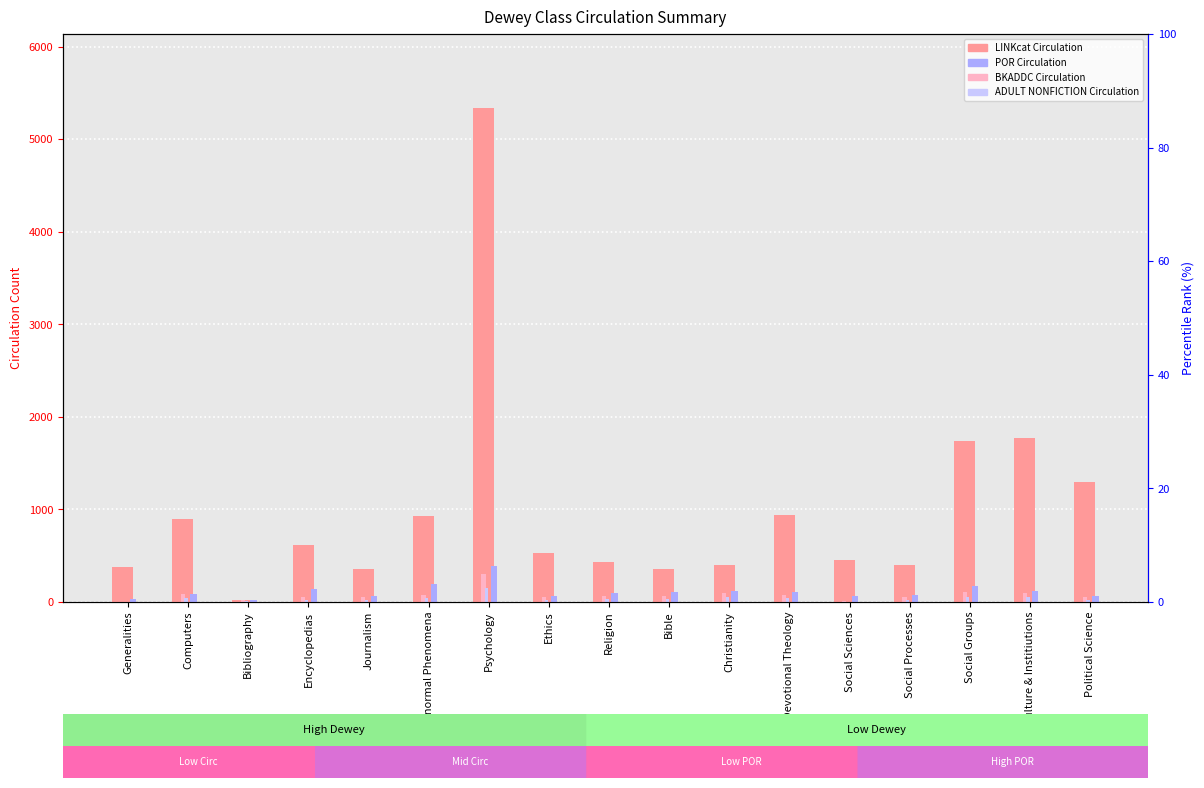

How many values in the ADULT NONFICTION Circulation series are below 30?

8